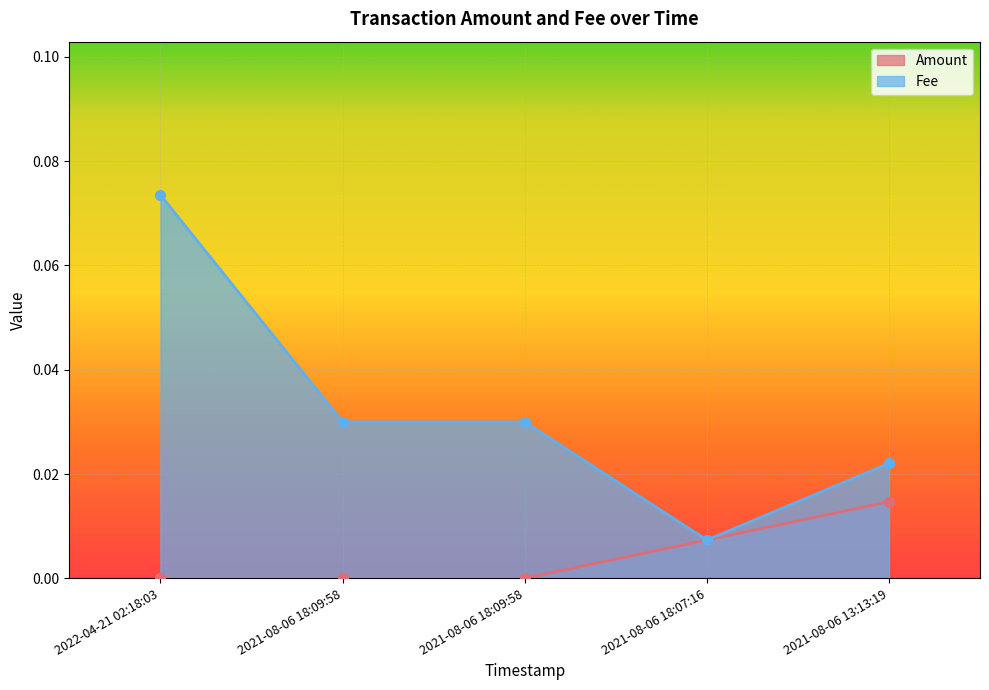

How many interior local valleys does the Fee series have?

1